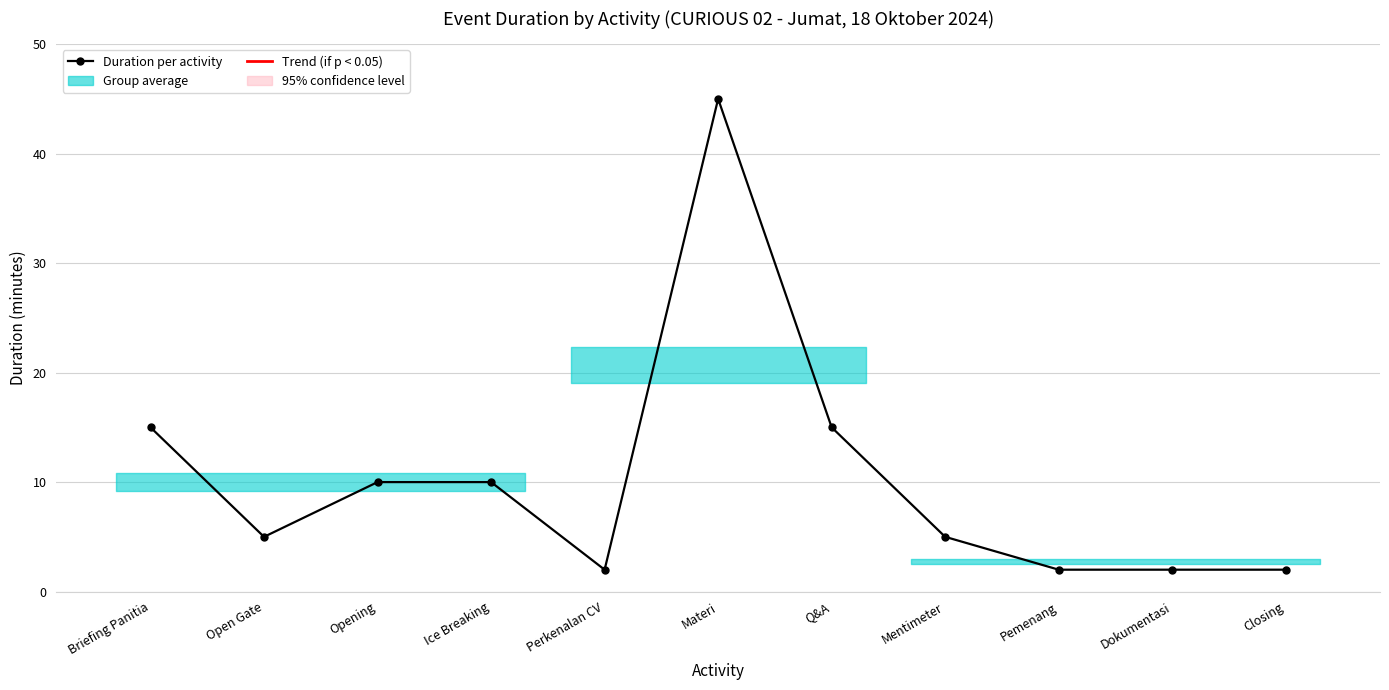

True or false: the data shows 2 at Pemenang.

True